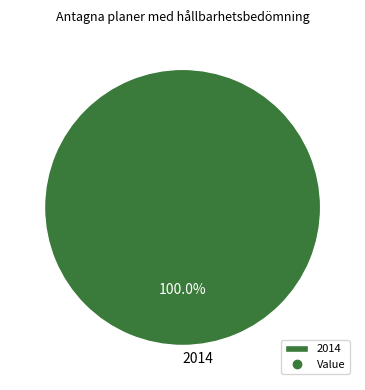

Is there any slice that represents more than half of the pie?

Yes